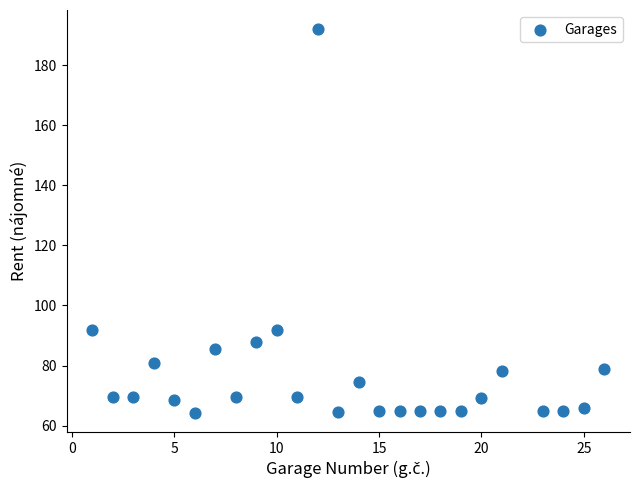

What is the range of Y values (max minus min)?

127.7